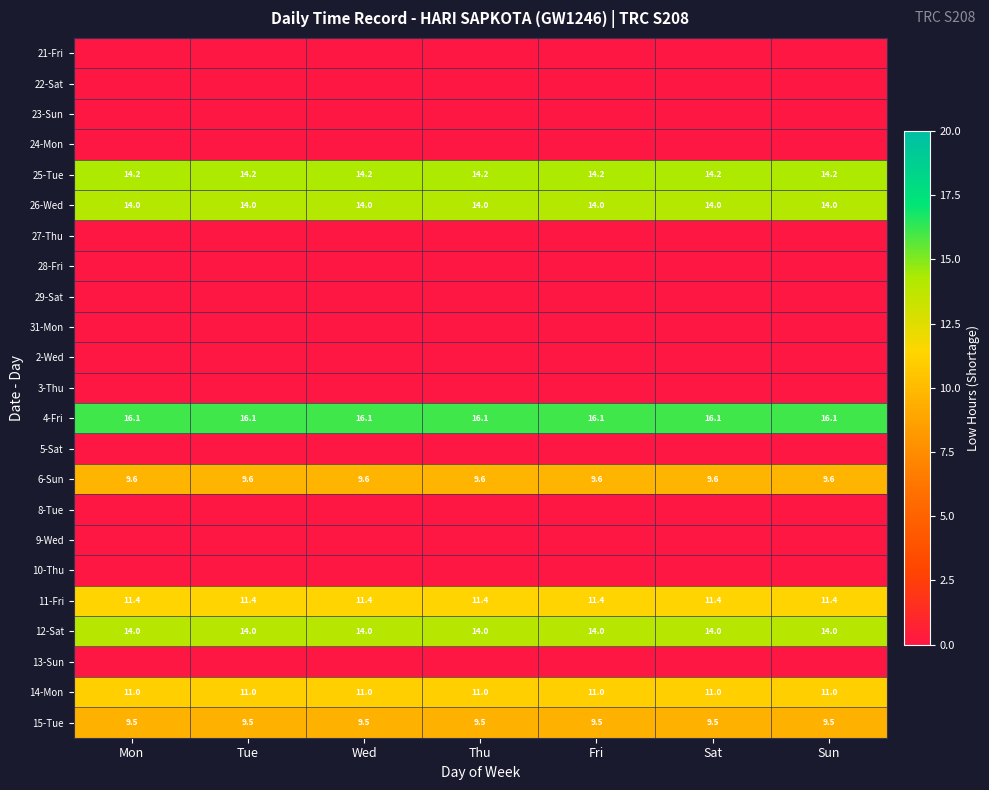

The value of 15-Tue at Wed is 2.7. True or false?

False